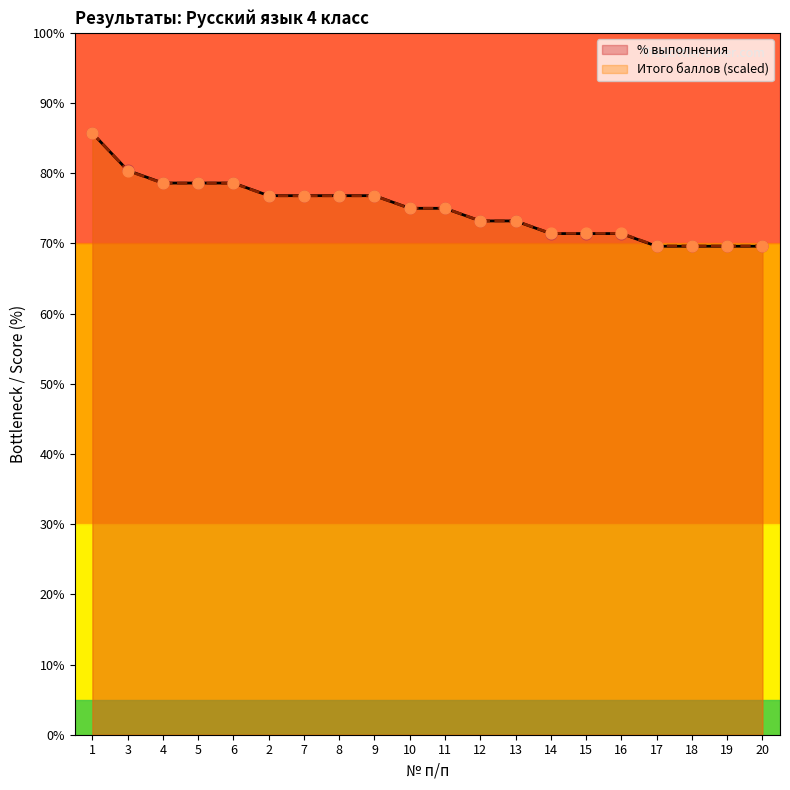

Which series has the largest total across all categories?

Итого баллов